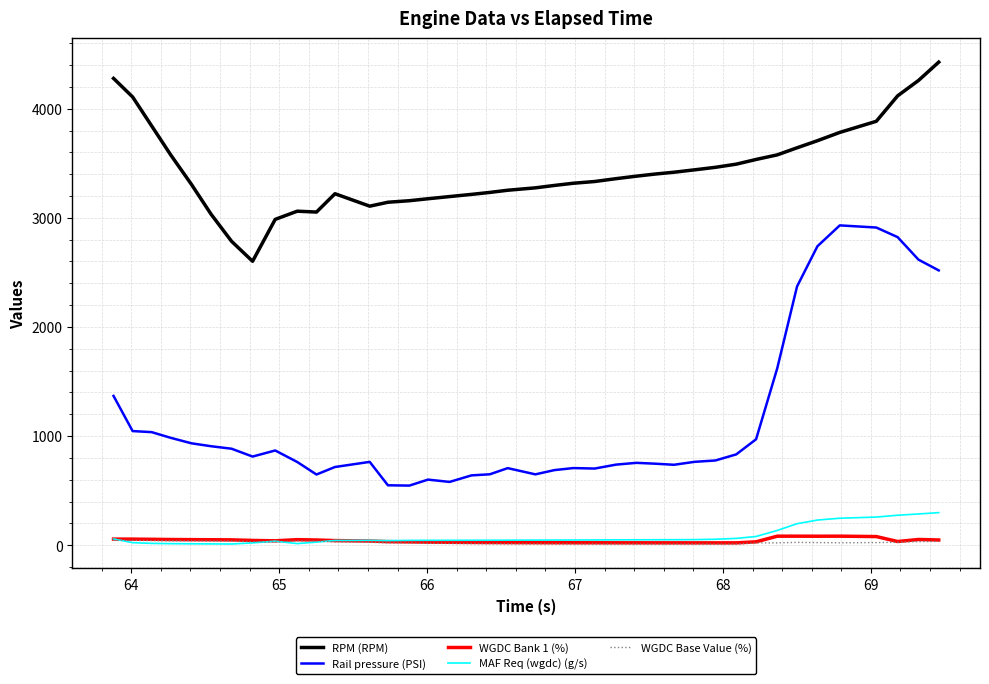

True or false: Rail pressure (PSI) and MAF Req (wgdc) (g/s) intersect in this chart.

False